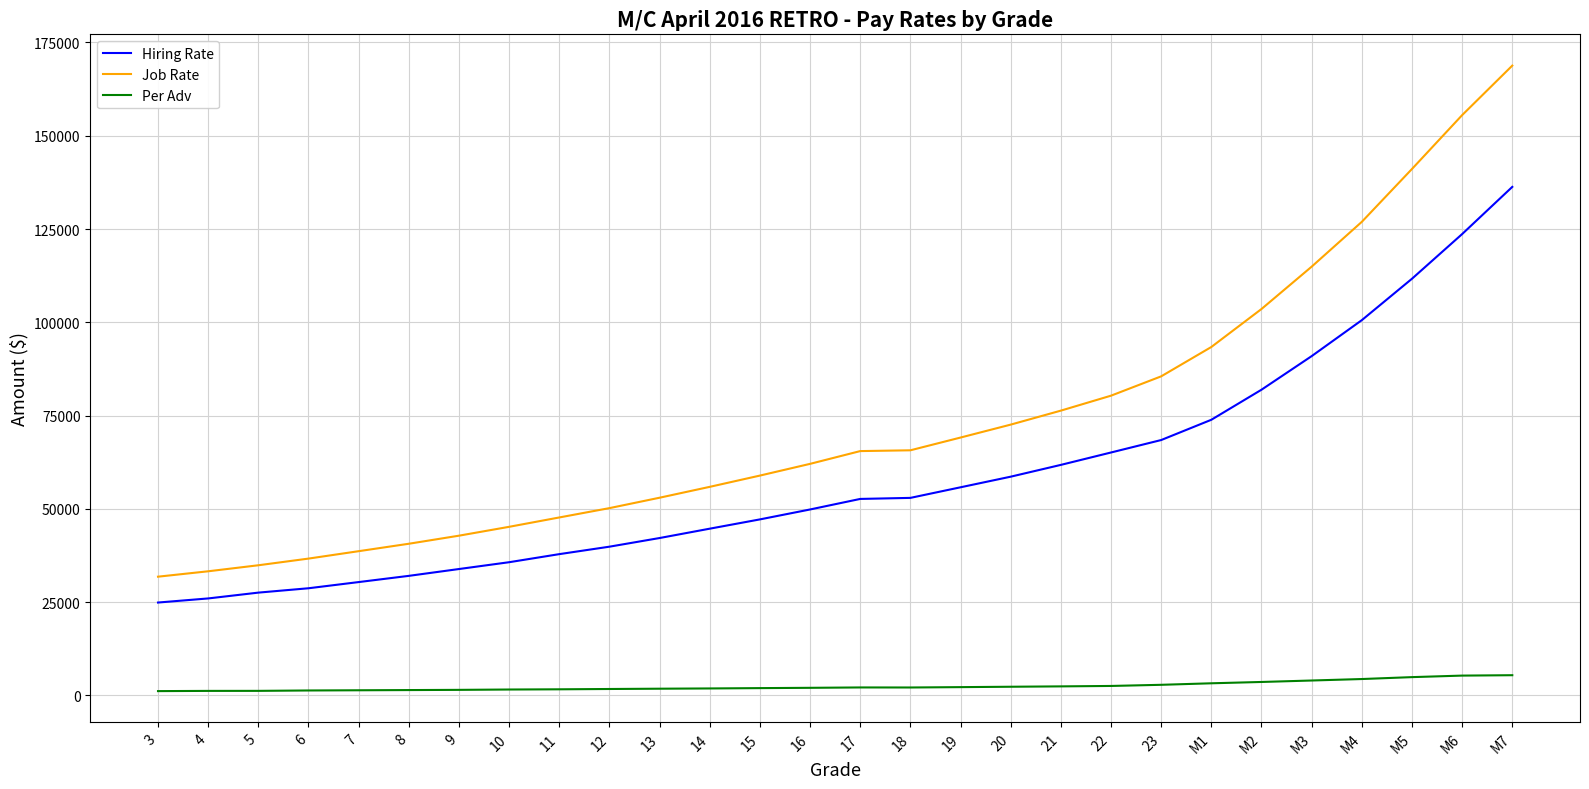

True or false: Job Rate and Per Adv intersect in this chart.

False